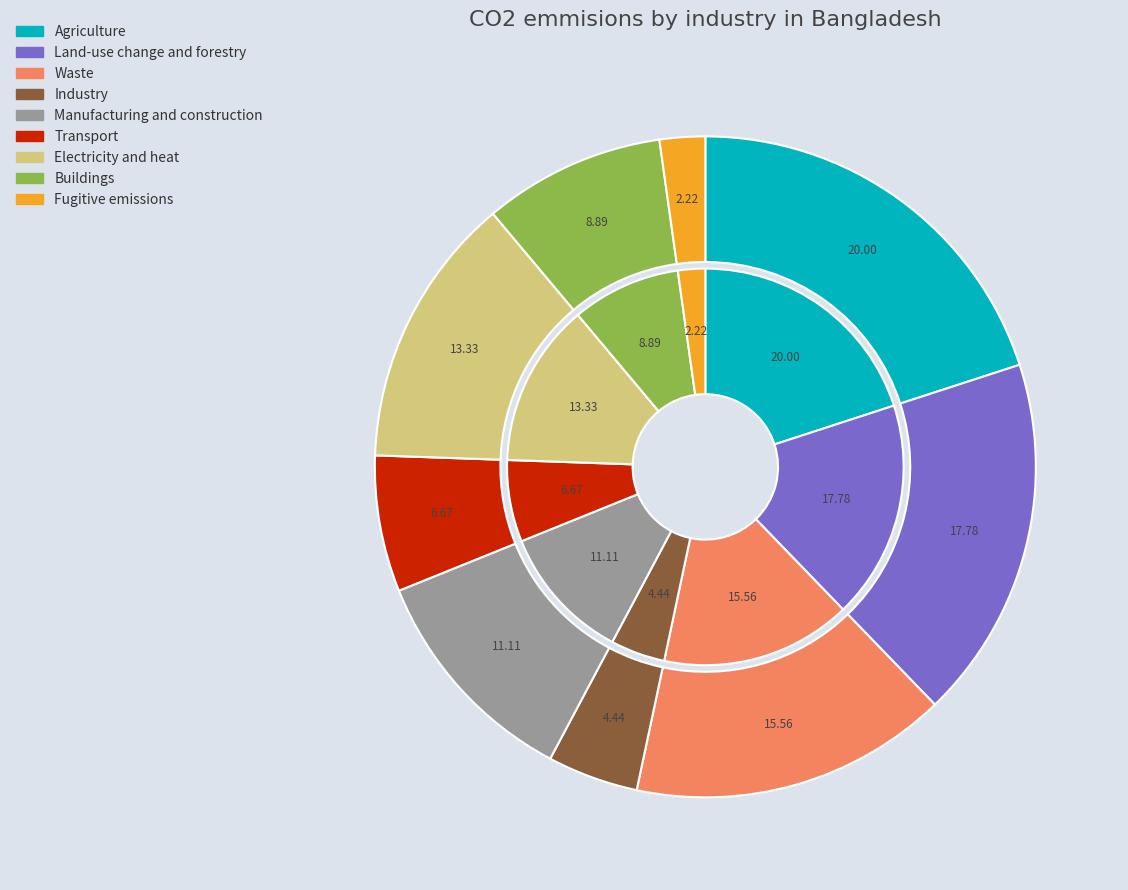

How much of the chart is everything except 4?

95.6%